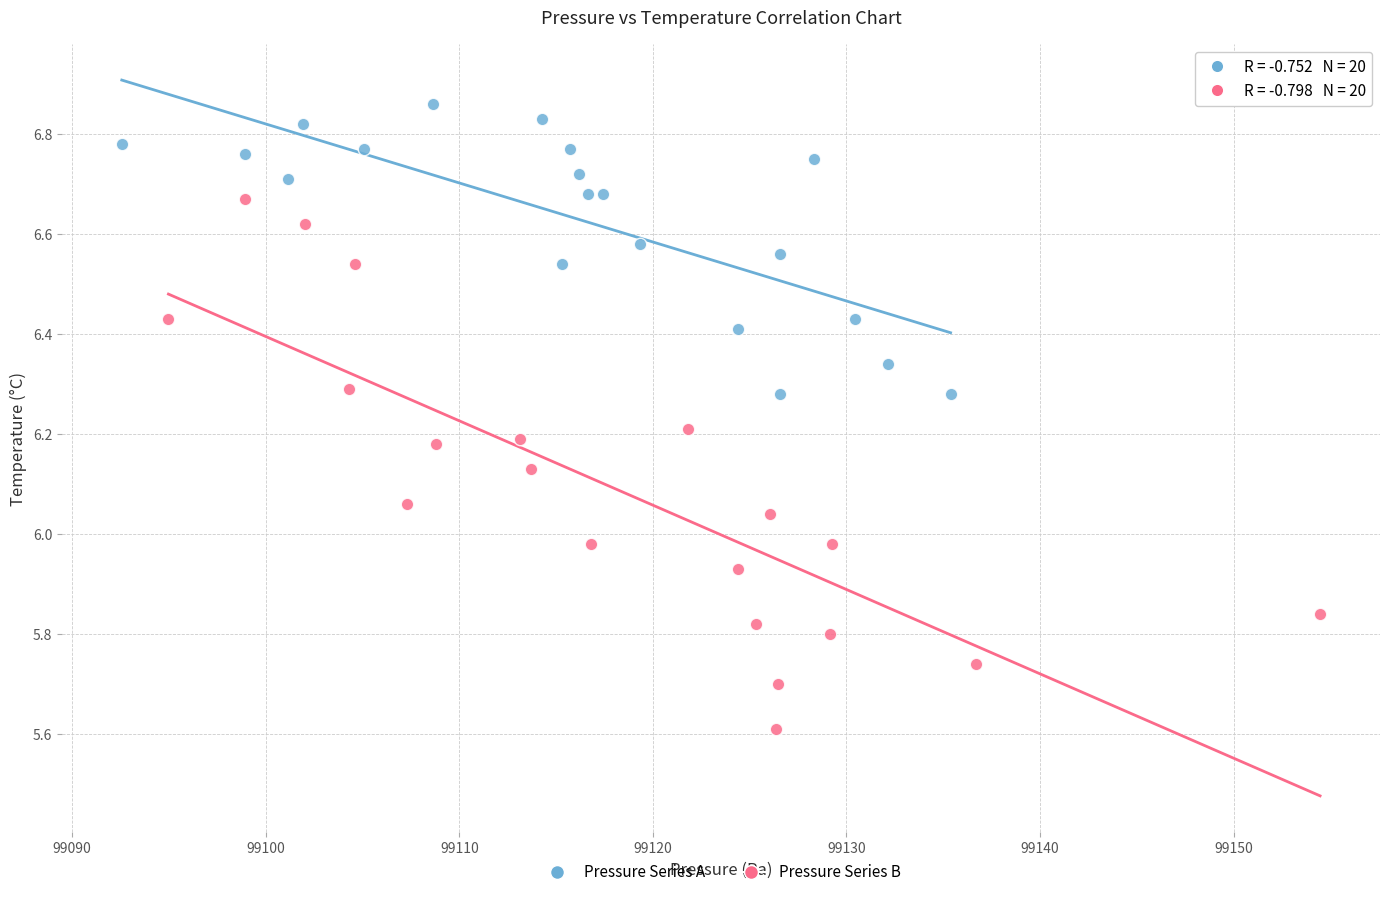

Which series contains the highest Y value?

Pressure Series A